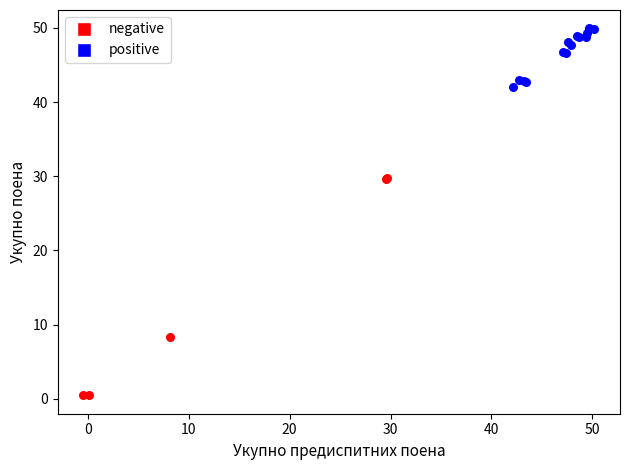

What are all the series names shown in the legend?

negative, positive